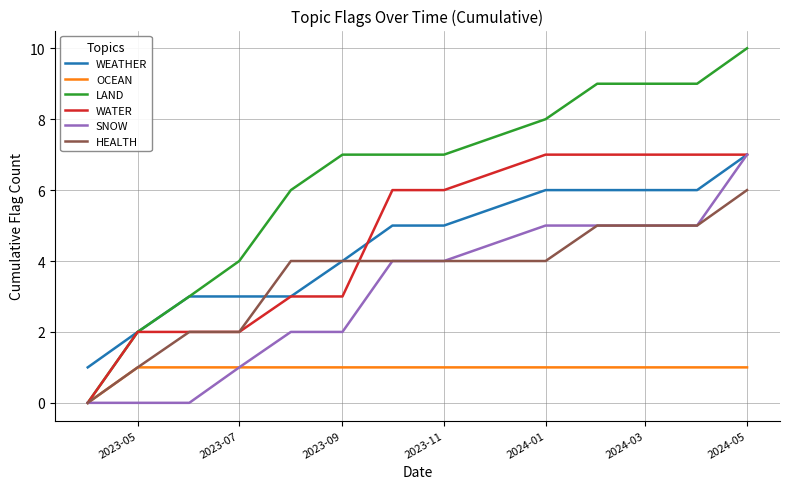

Which series has the largest total across all categories?

LAND